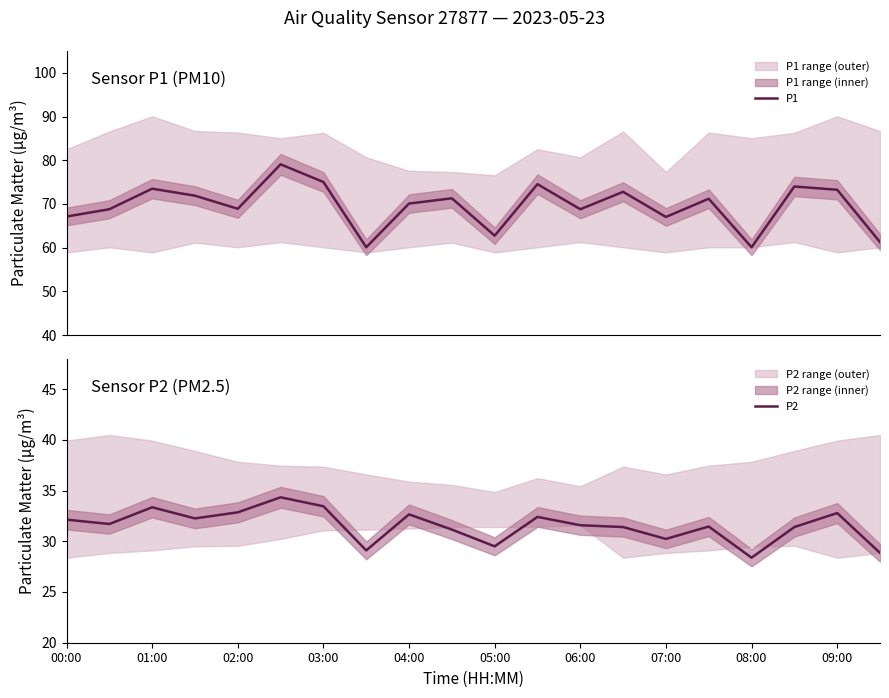

What are all the series names shown in the legend?

P1, P2